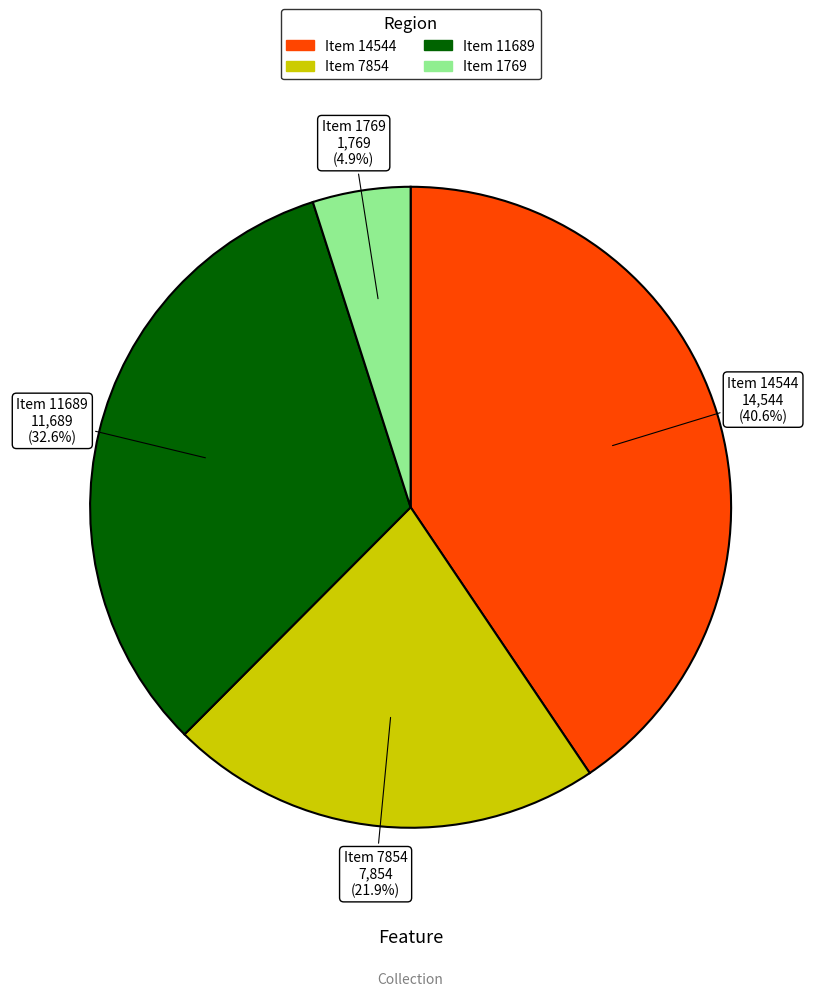

True or false: Item 11689 accounts for 33% of the total.

True